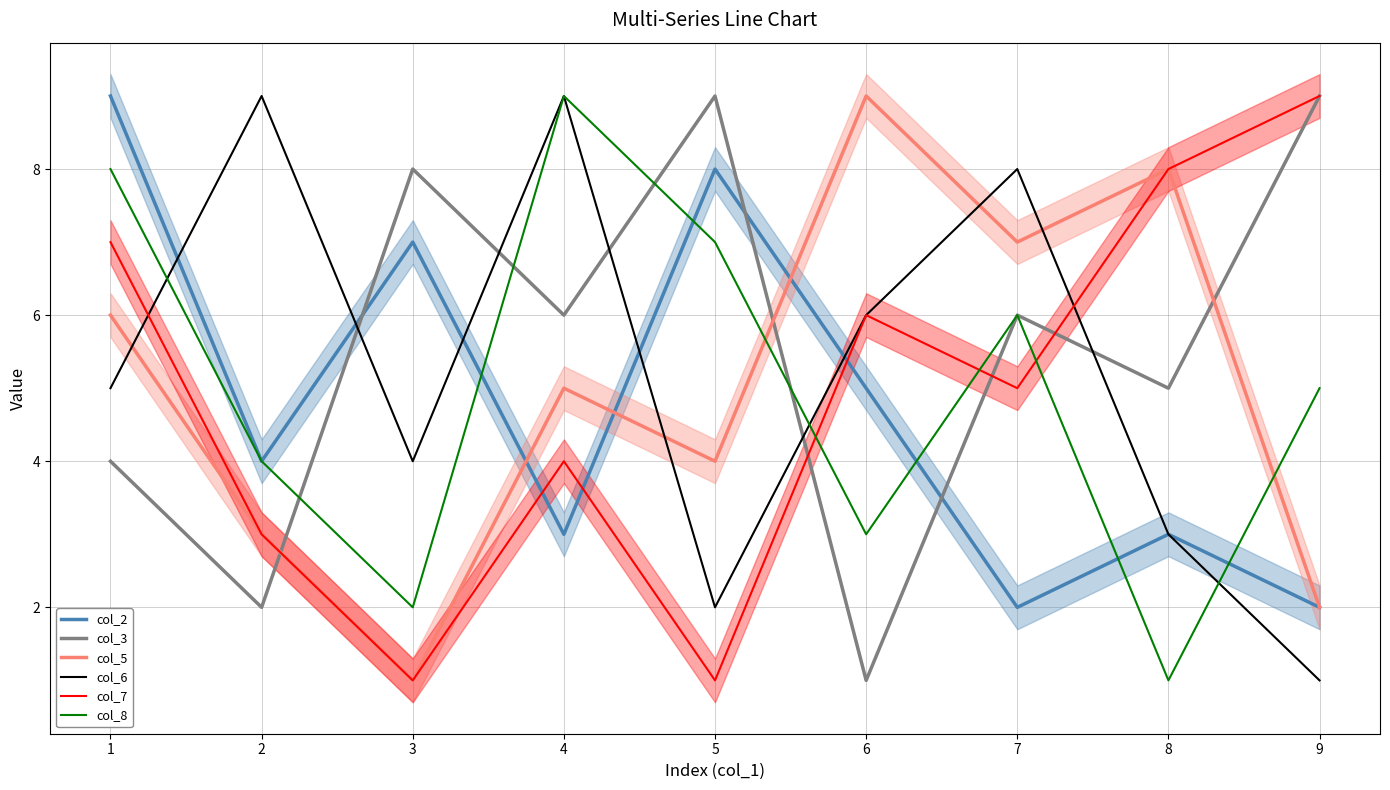

Read the col_8 value at 8.

1